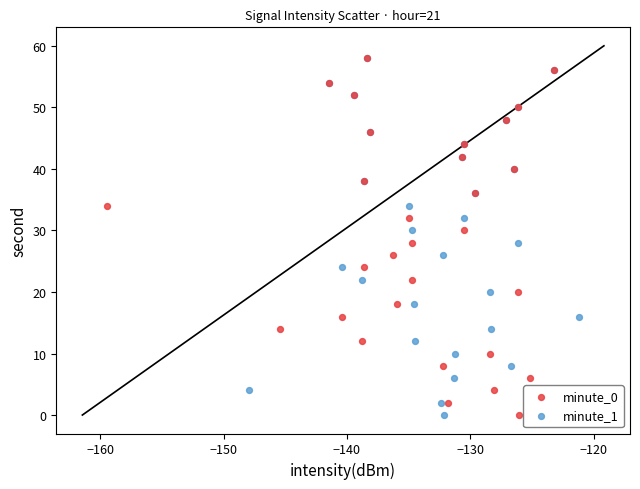

What are all the series names shown in the legend?

minute_0, minute_1